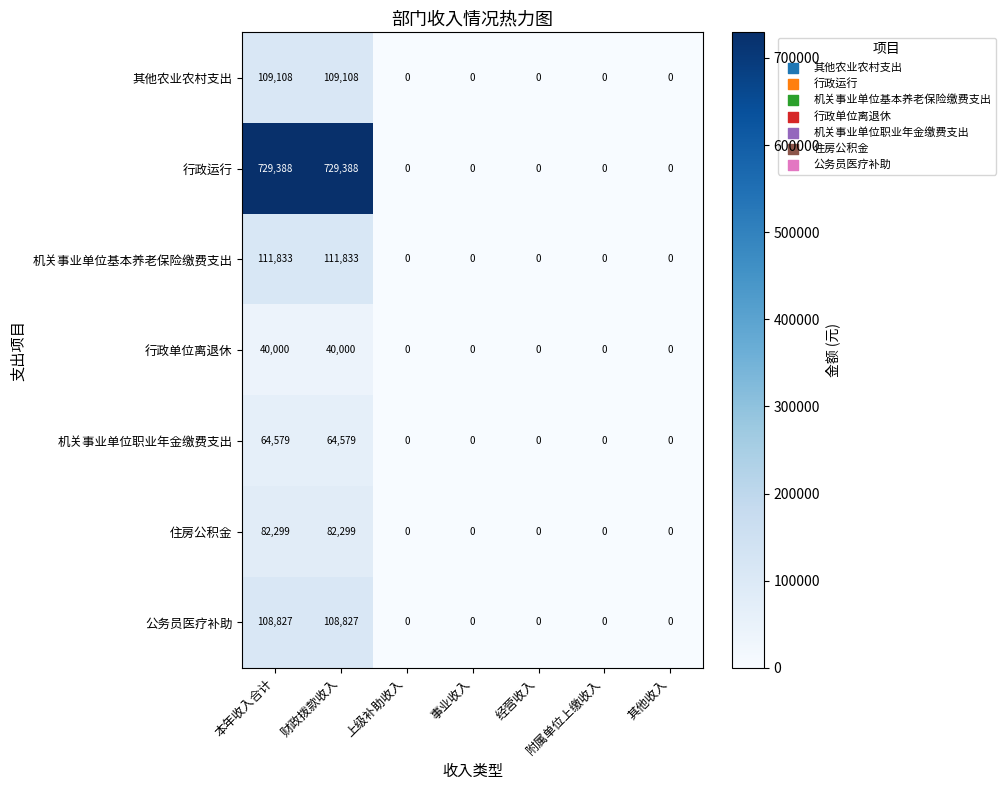

True or false: 其他农业农村支出 has a value of -38467 at 附属单位上缴收入.

False